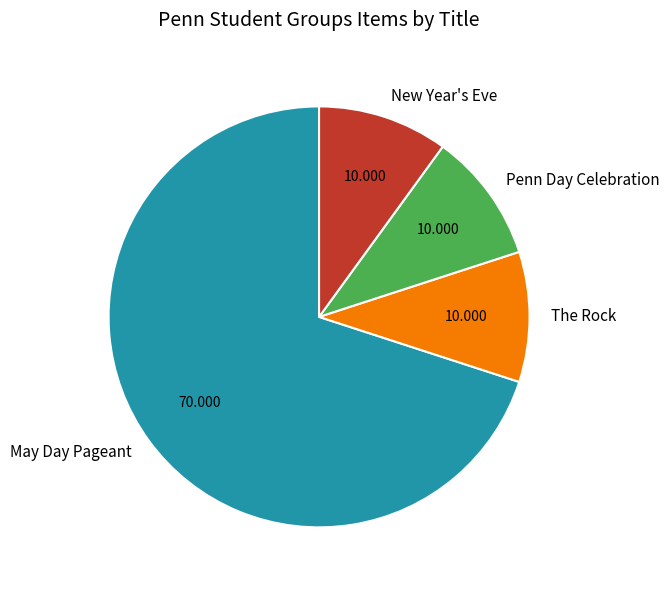

Combined, do Penn Day Celebration and May Day Pageant account for over 50%?

Yes